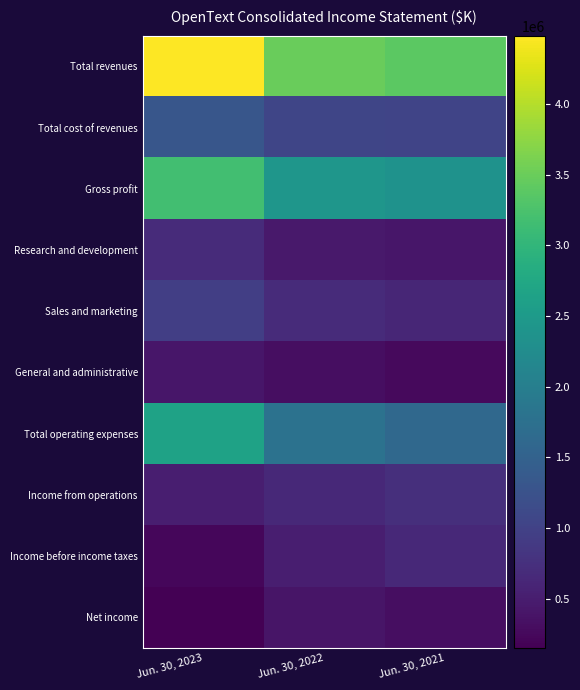

Which label corresponds to the smallest value in the chart?

Jun. 30, 2023